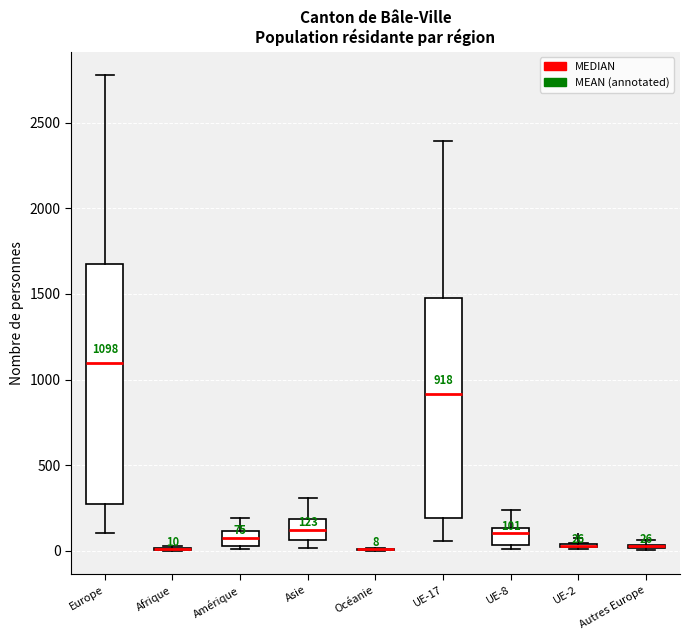

Comparing the boxes themselves (not the whiskers), which one is the tallest?

Europe